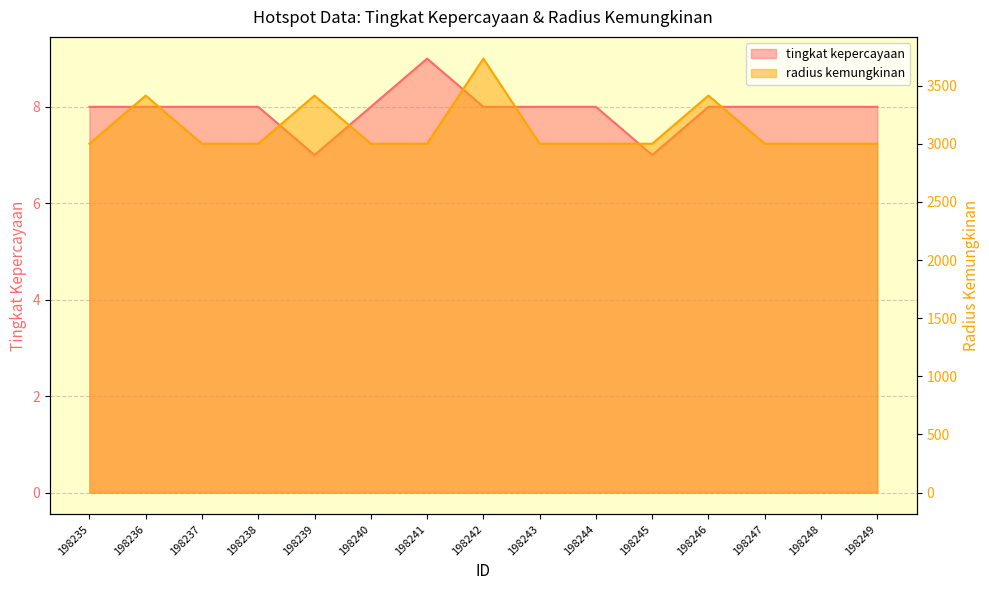

The value of radius kemungkinan at 198235 is 1692. True or false?

False